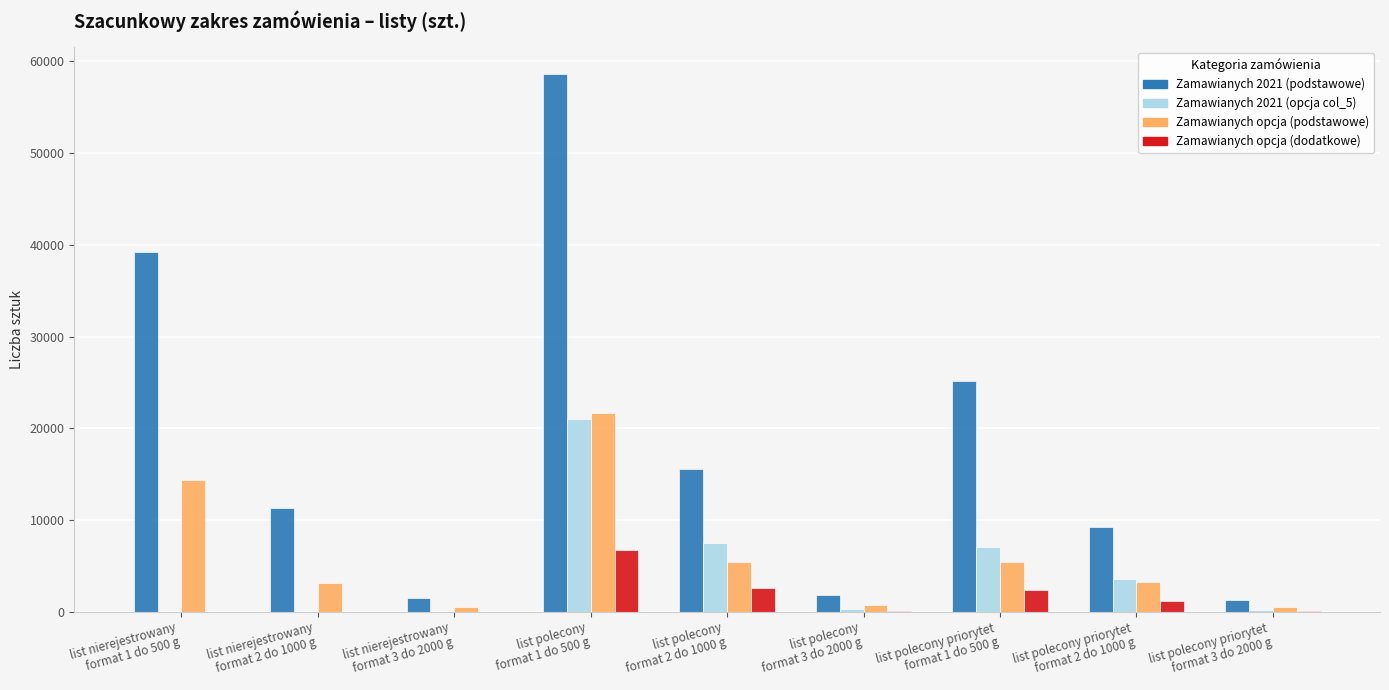

Which series has the largest total across all categories?

Zamawianych 2021 (podstawowe)